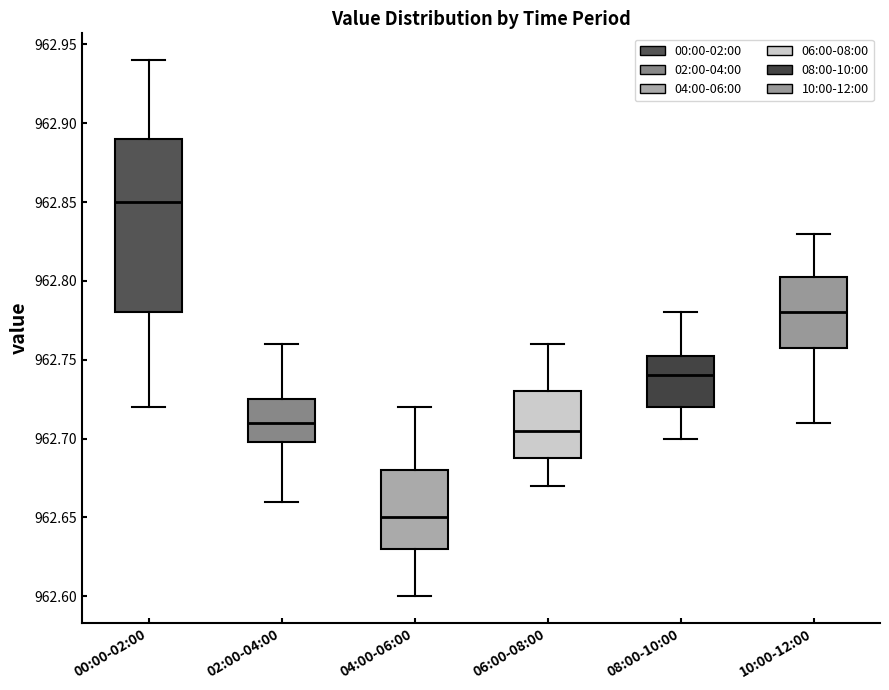

Reading left to right, transcribe this box plot: for each box, give where its median line is, the range the box spans, and where its two whiskers end, as read against the y-axis. The values are not printed on the chart, so give them approximately, as read against the axis.

00:00-02:00: median 962.850, box 962.780 to 962.890, whiskers 962.720 to 962.940
02:00-04:00: median 962.710, box 962.700 to 962.725, whiskers 962.660 to 962.760
04:00-06:00: median 962.650, box 962.630 to 962.680, whiskers 962.600 to 962.720
06:00-08:00: median 962.705, box 962.690 to 962.730, whiskers 962.670 to 962.760
08:00-10:00: median 962.740, box 962.720 to 962.755, whiskers 962.700 to 962.780
10:00-12:00: median 962.780, box 962.760 to 962.805, whiskers 962.710 to 962.830